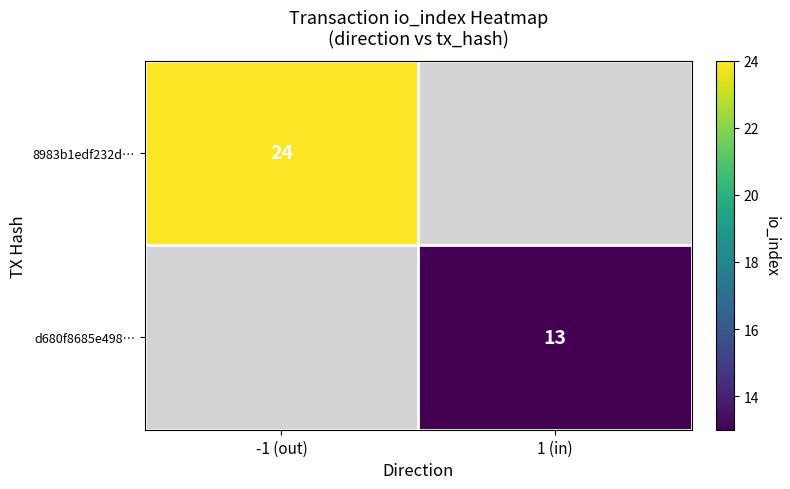

What is the greatest value displayed?

24.0